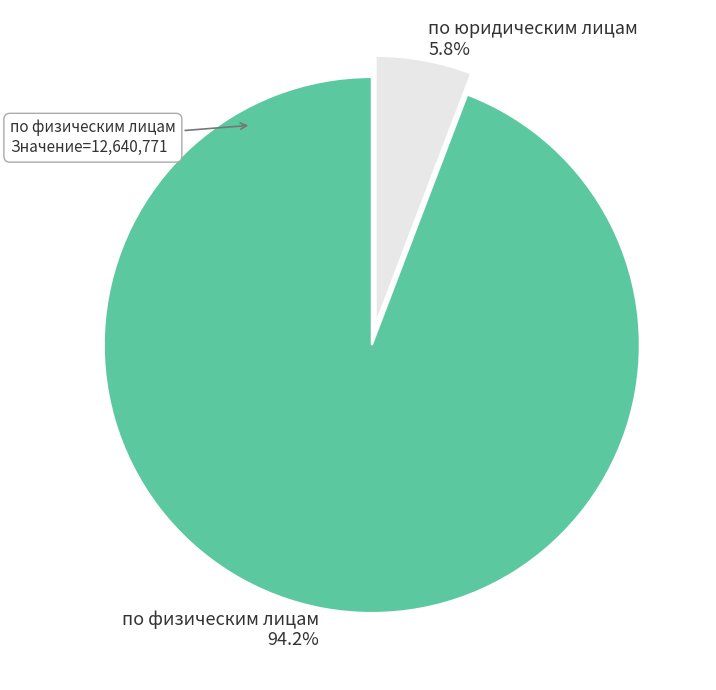

Is there a majority slice in this chart?

Yes